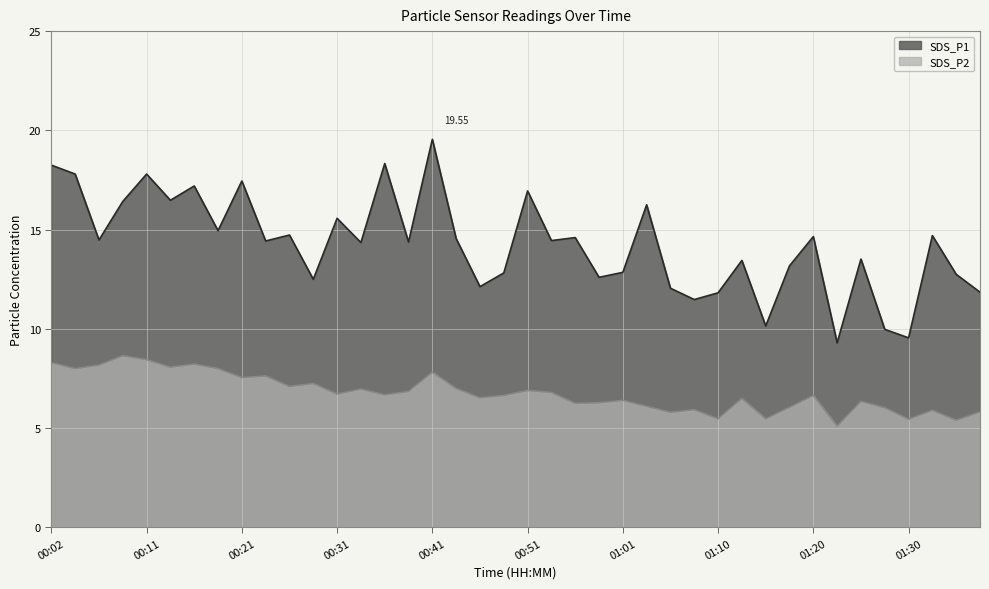

What are all the series names shown in the legend?

SDS_P1, SDS_P2